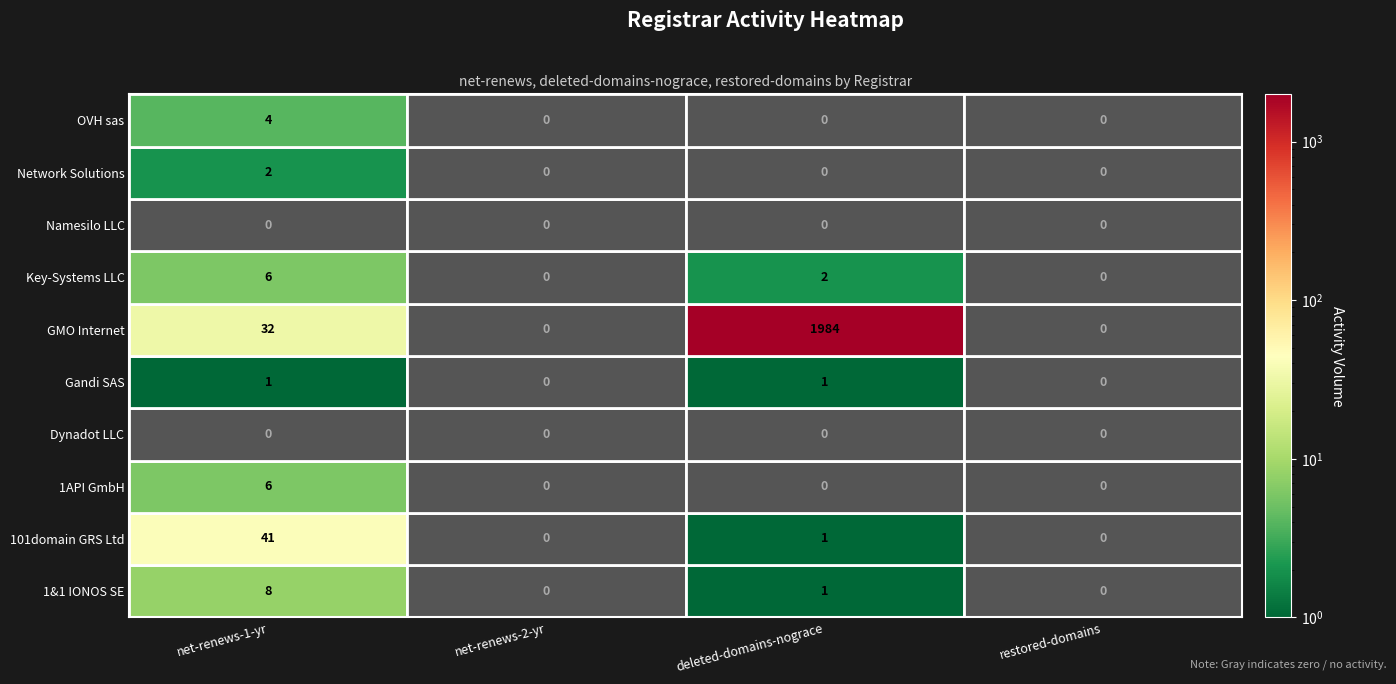

Reading left to right, transcribe all the data shown in this chart.

1&1 IONOS SE: net-renews-1-yr=8	net-renews-2-yr=0	deleted-domains-nograce=1	restored-domains=0
101domain GRS Ltd: net-renews-1-yr=41	net-renews-2-yr=0	deleted-domains-nograce=1	restored-domains=0
1API GmbH: net-renews-1-yr=6	net-renews-2-yr=0	deleted-domains-nograce=0	restored-domains=0
Dynadot LLC: net-renews-1-yr=0	net-renews-2-yr=0	deleted-domains-nograce=0	restored-domains=0
Gandi SAS: net-renews-1-yr=1	net-renews-2-yr=0	deleted-domains-nograce=1	restored-domains=0
GMO Internet: net-renews-1-yr=32	net-renews-2-yr=0	deleted-domains-nograce=1984	restored-domains=0
Key-Systems LLC: net-renews-1-yr=6	net-renews-2-yr=0	deleted-domains-nograce=2	restored-domains=0
Namesilo LLC: net-renews-1-yr=0	net-renews-2-yr=0	deleted-domains-nograce=0	restored-domains=0
Network Solutions: net-renews-1-yr=2	net-renews-2-yr=0	deleted-domains-nograce=0	restored-domains=0
OVH sas: net-renews-1-yr=4	net-renews-2-yr=0	deleted-domains-nograce=0	restored-domains=0